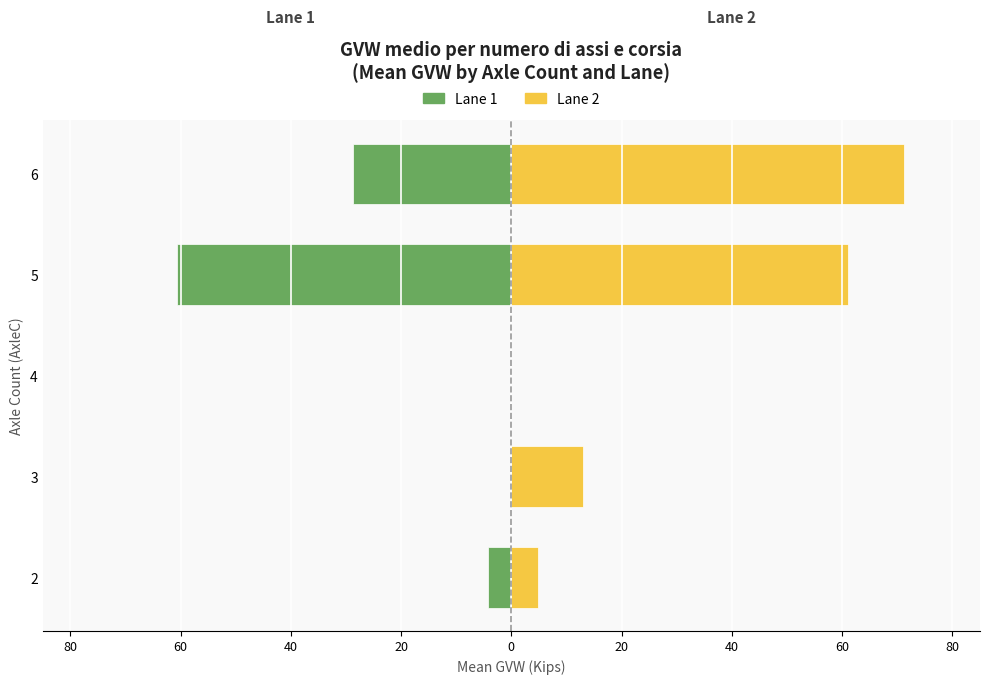

Rank the series by their maximum value, from highest to lowest.

Lane 2 (Femmine), Lane 1 (Maschi)